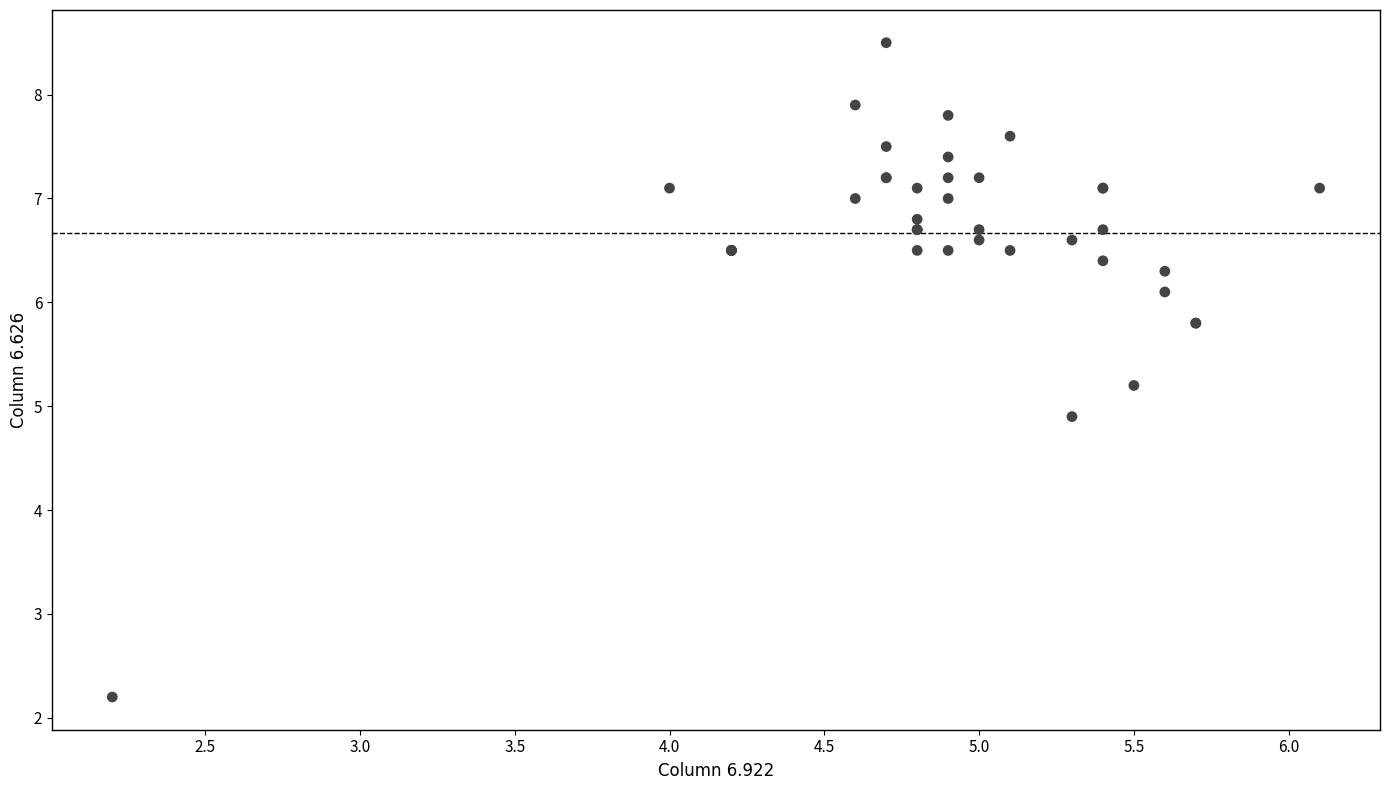

What Y value in the scatter plot is closest to 5?

4.9